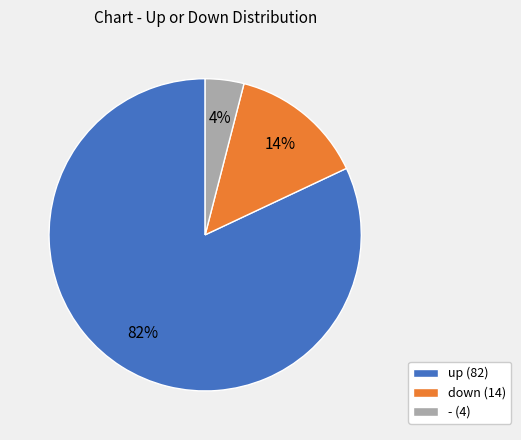

To the nearest percent, what percentage of the pie is up?

82%